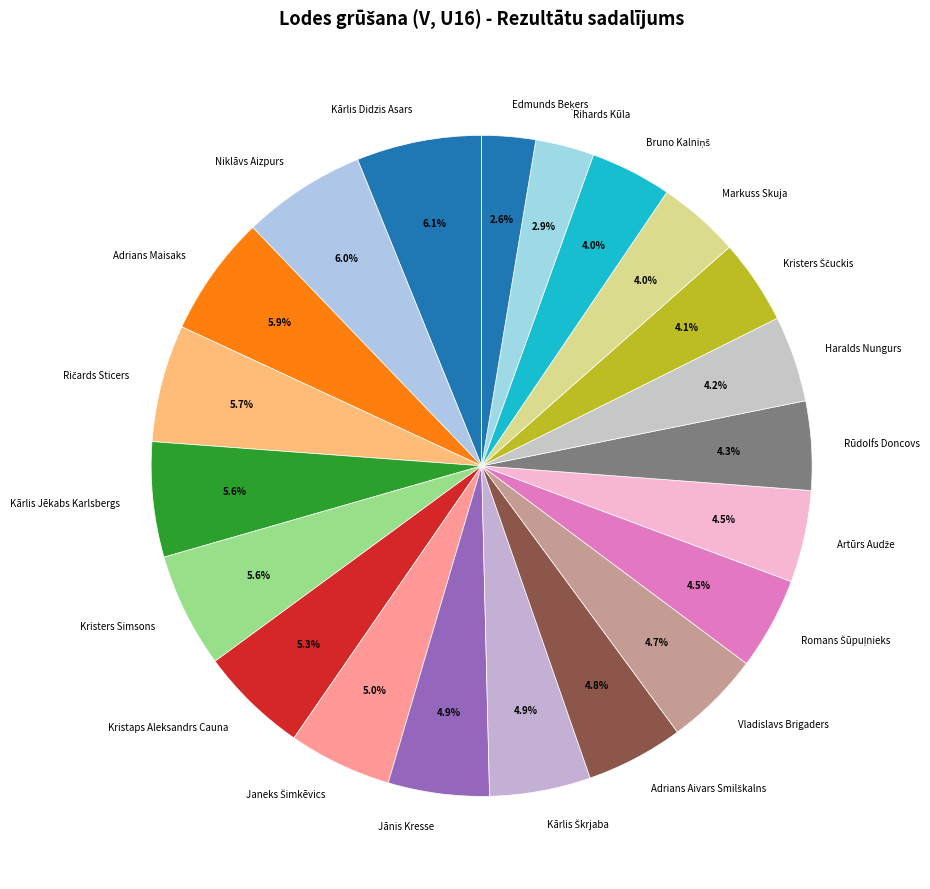

To the nearest percent, what is the average slice percentage?

5%